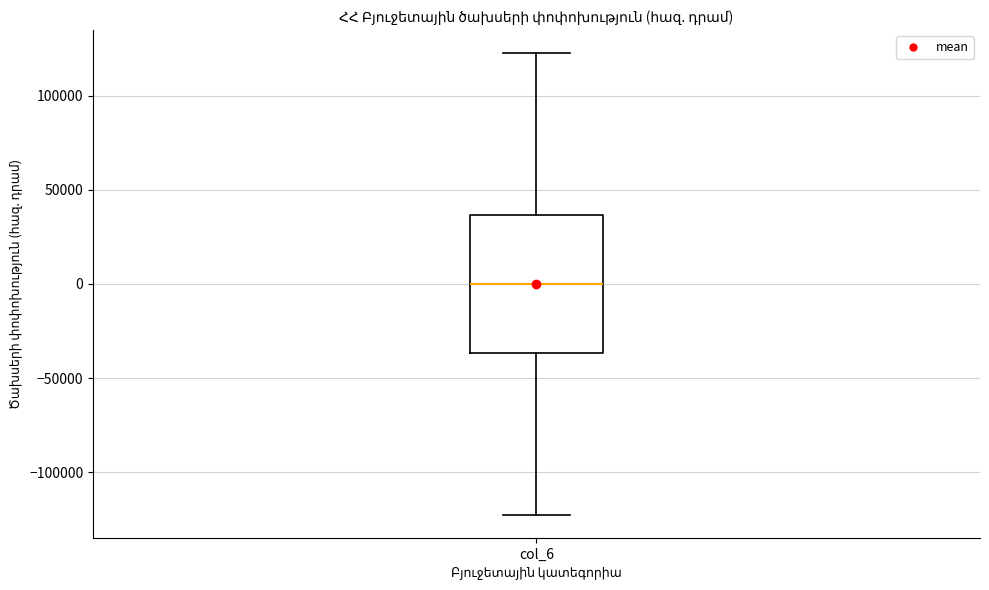

Transcribe this box plot: give where the median line is, the range the box spans, and where the two whiskers end, as read against the y-axis. The values are not printed on the chart, so give them approximately, as read against the axis.

median 0, box -35000 to 35000, whiskers -125000 to 125000